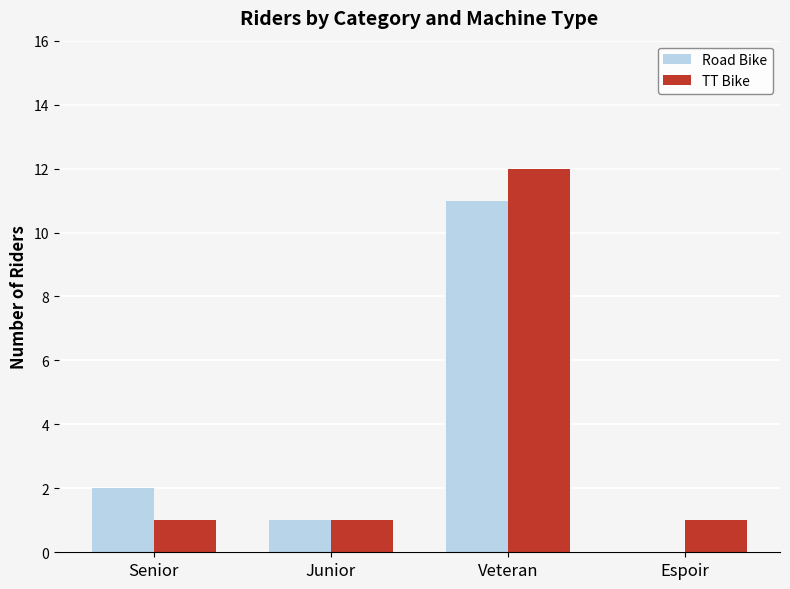

Between Junior and Veteran, which series saw the biggest shift?

TT Bike